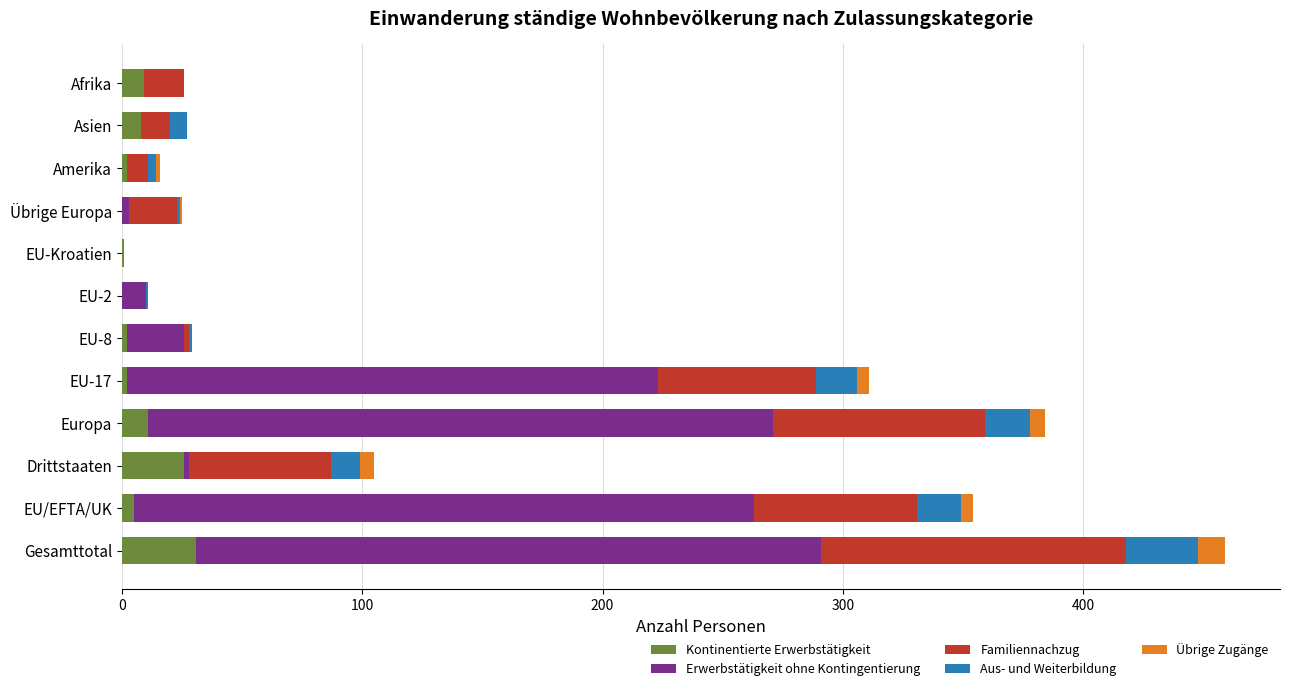

At which category is the sum across all series the highest?

Gesamttotal